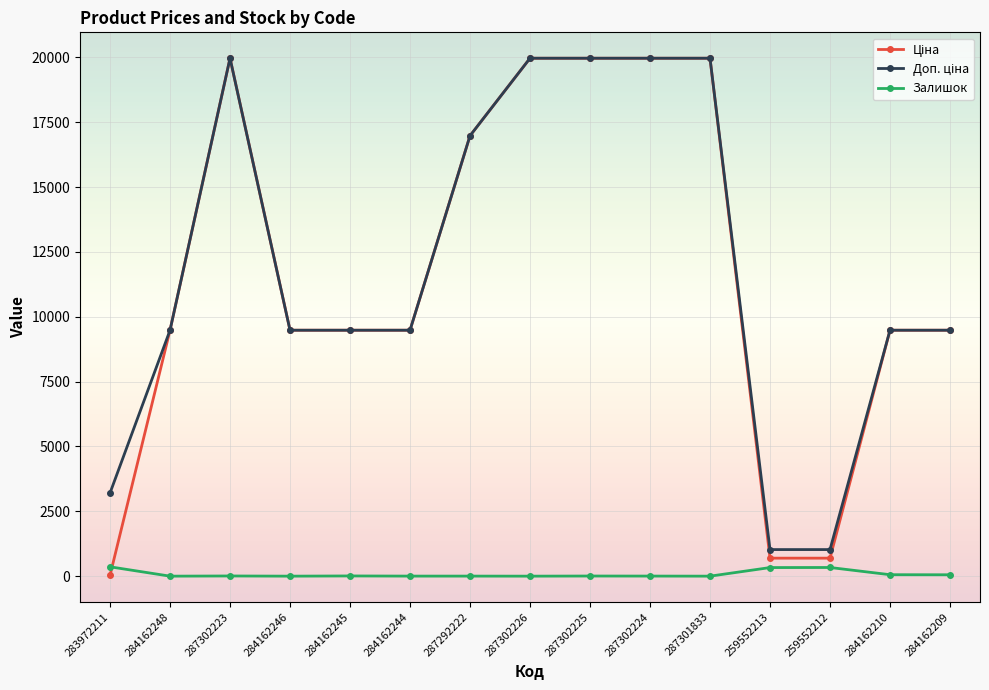

Is it true that Залишок equals 8.0 at 284162245?

True